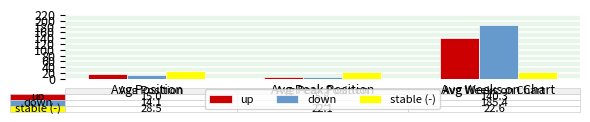

How many bars are there in total?

9